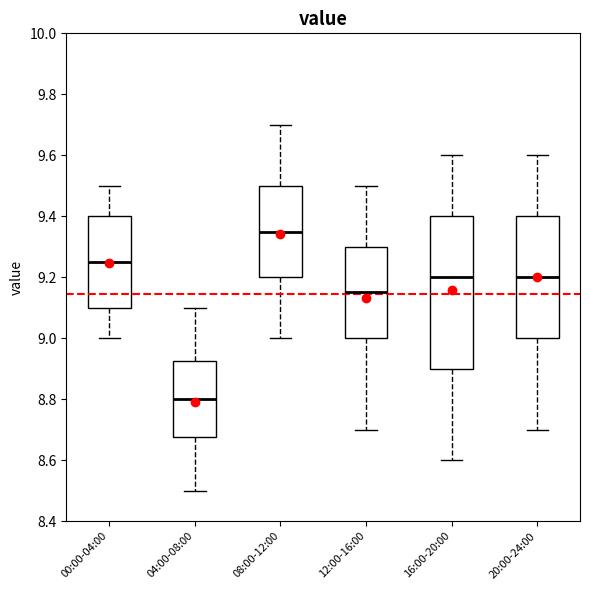

Comparing the boxes themselves (not the whiskers), which one is the tallest?

16:00-20:00